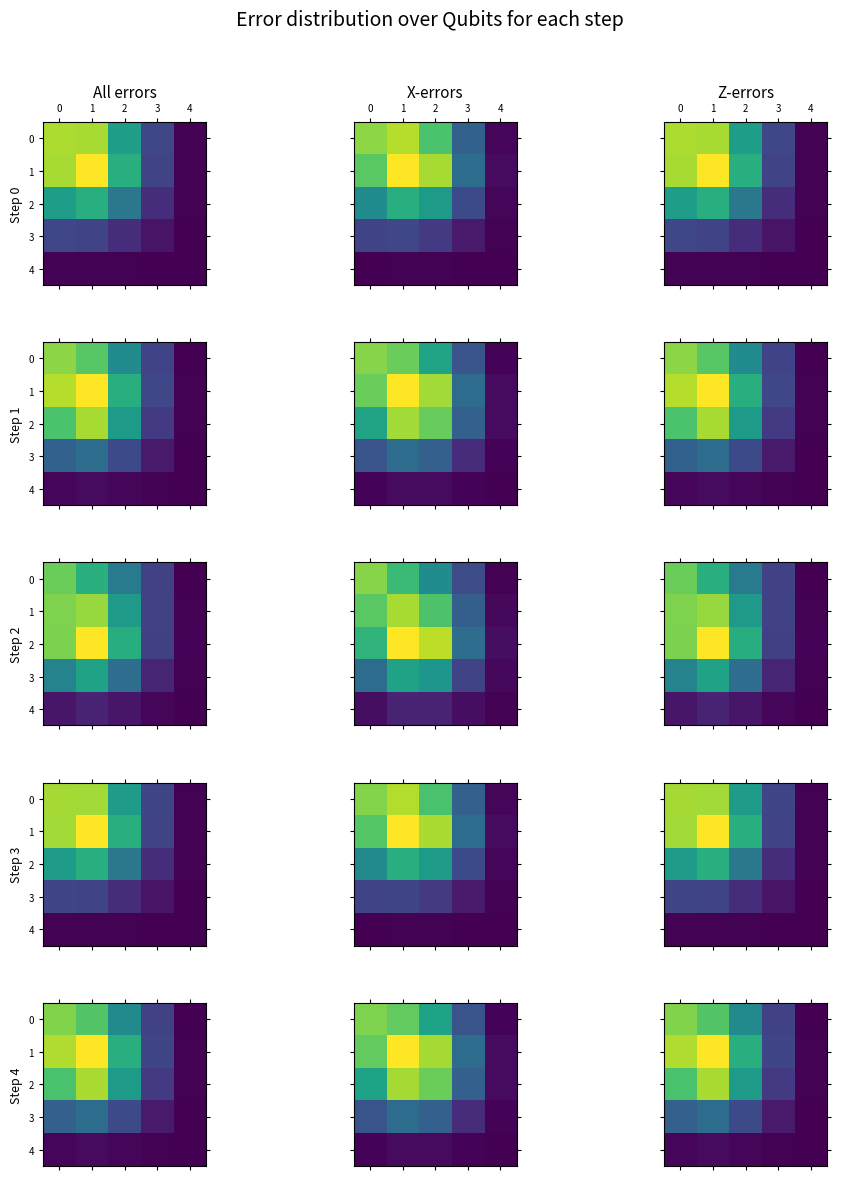

True or false: 2 has a value of 4.8 at 4.

False